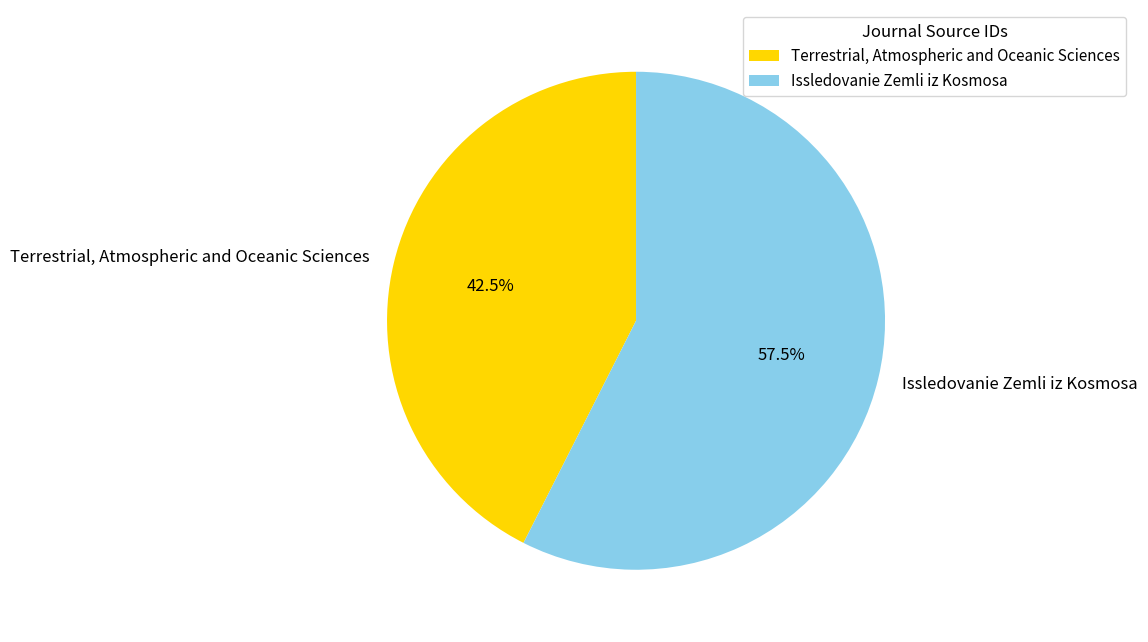

How many segments does this pie chart have?

2